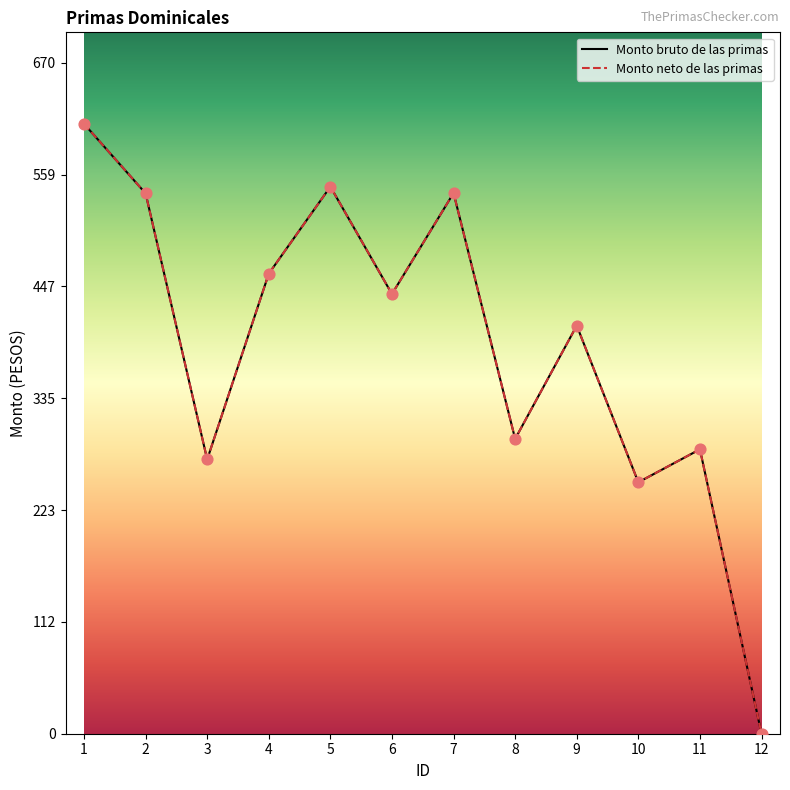

Which series has the largest total across all categories?

Monto bruto de las primas